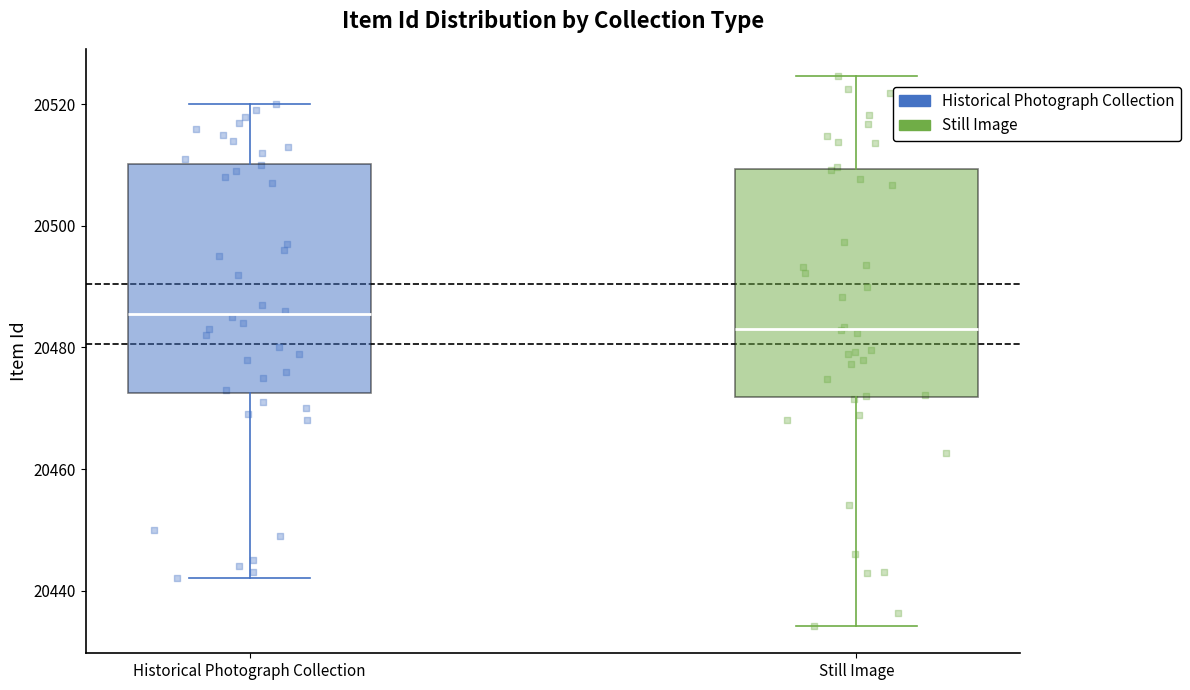

Reading left to right, transcribe this box plot: for each box, give where its median line is, the range the box spans, and where its two whiskers end, as read against the y-axis. The values are not printed on the chart, so give them approximately, as read against the axis.

Historical Photograph Collection: median 20486, box 20472 to 20510, whiskers 20442 to 20520
Still Image: median 20484, box 20472 to 20510, whiskers 20434 to 20524